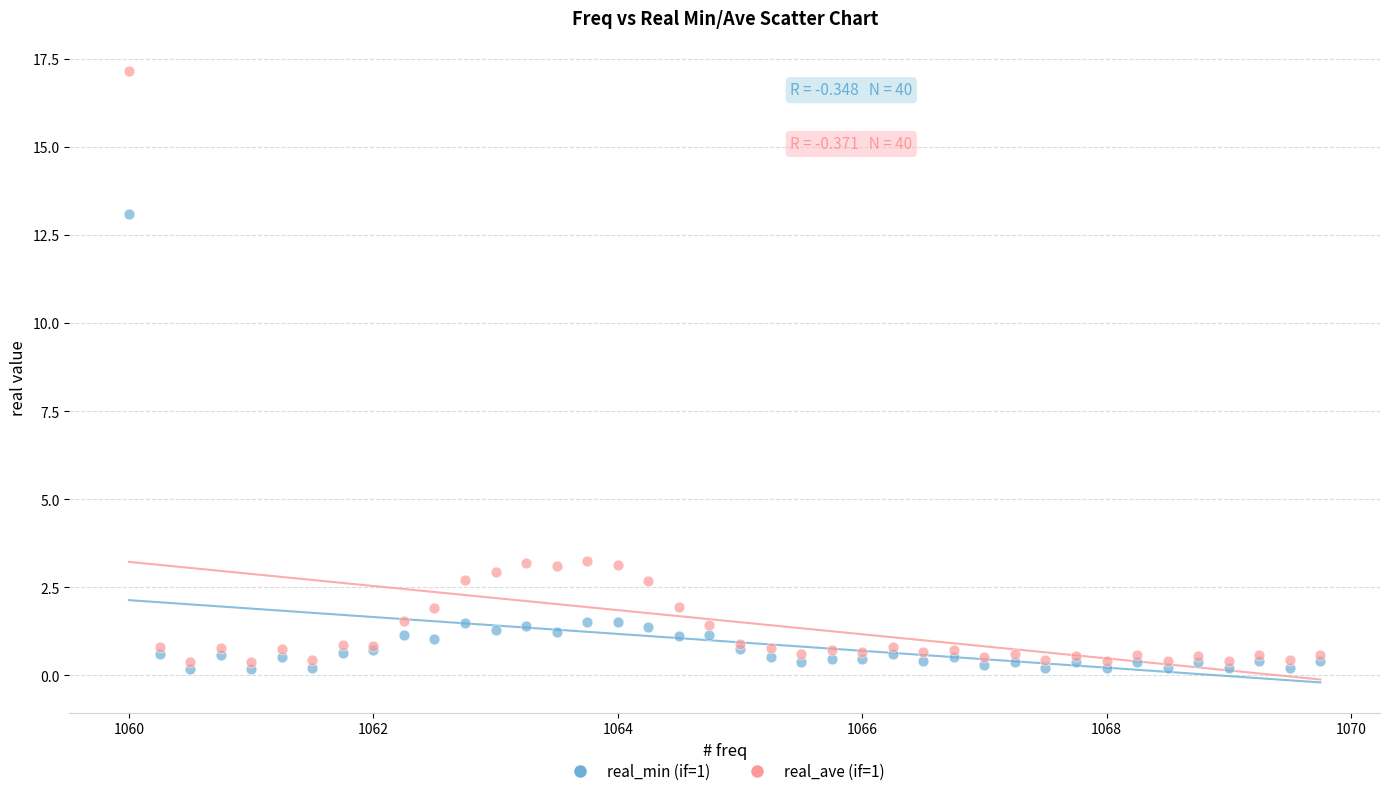

What are all the series names shown in the legend?

real_min (if=1), real_ave (if=1)